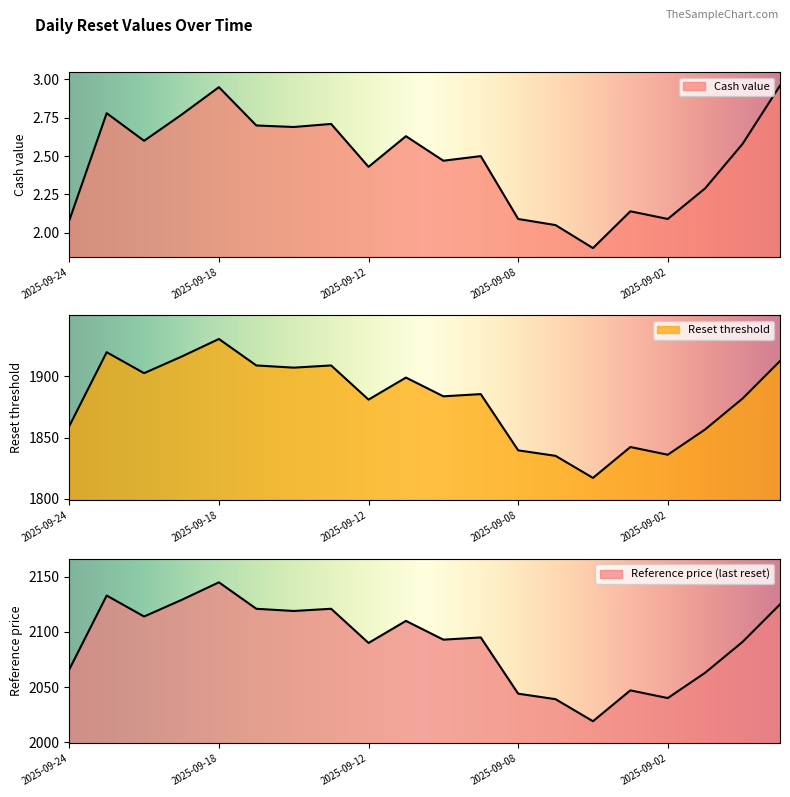

The value of Reset threshold at 2025-09-22 is 548.0. True or false?

False